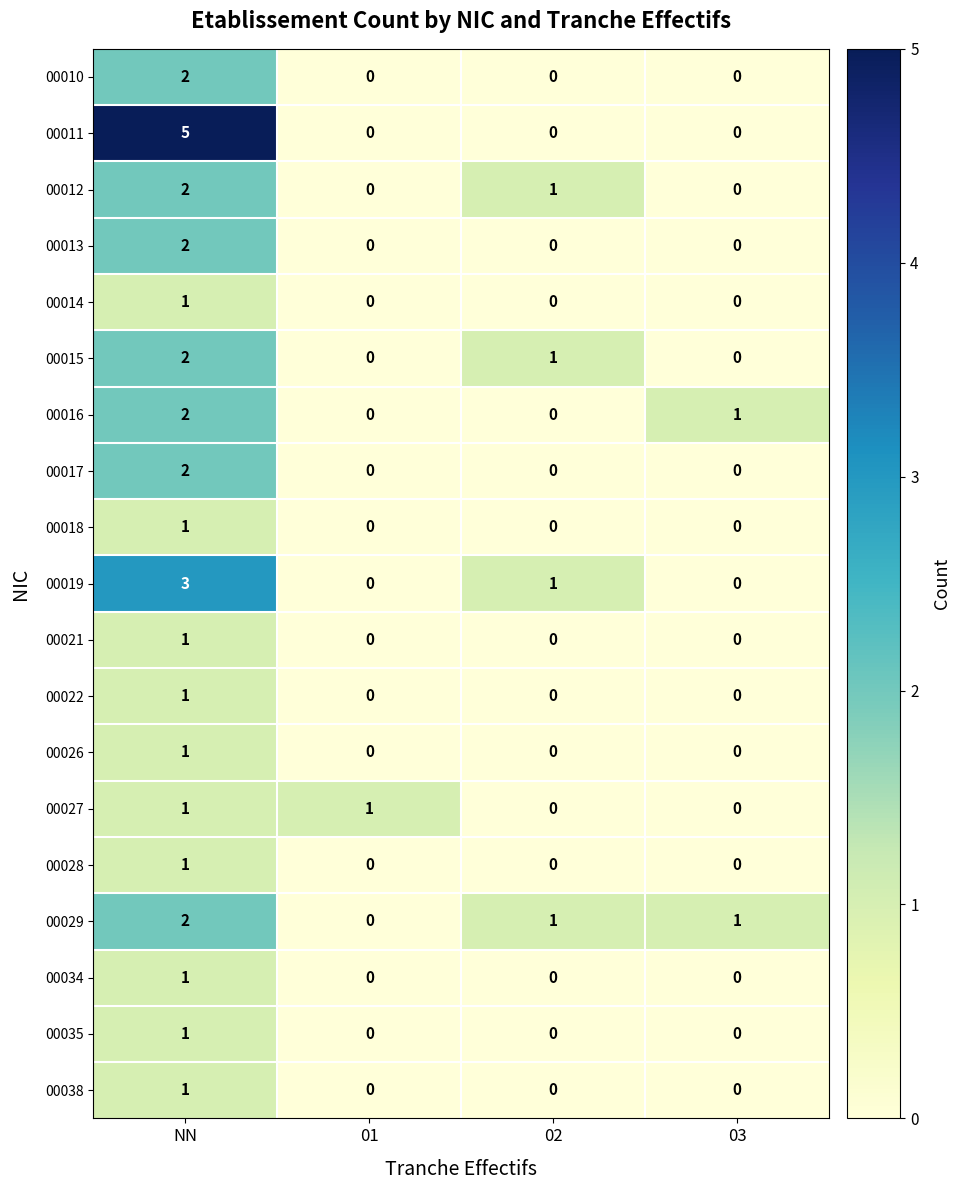

Is the value of 00027 at NN greater than the value of 00019 at 01?

Yes